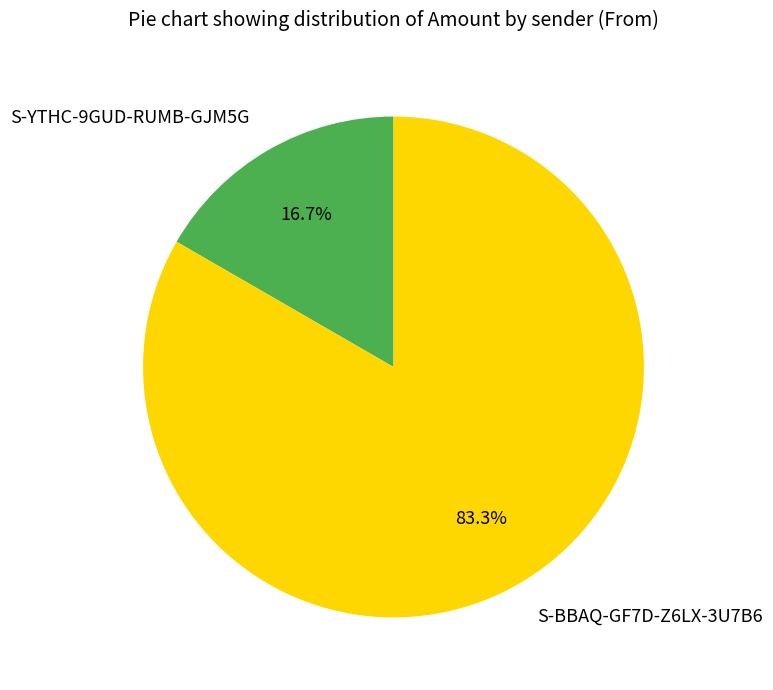

Is there a majority slice in this chart?

Yes